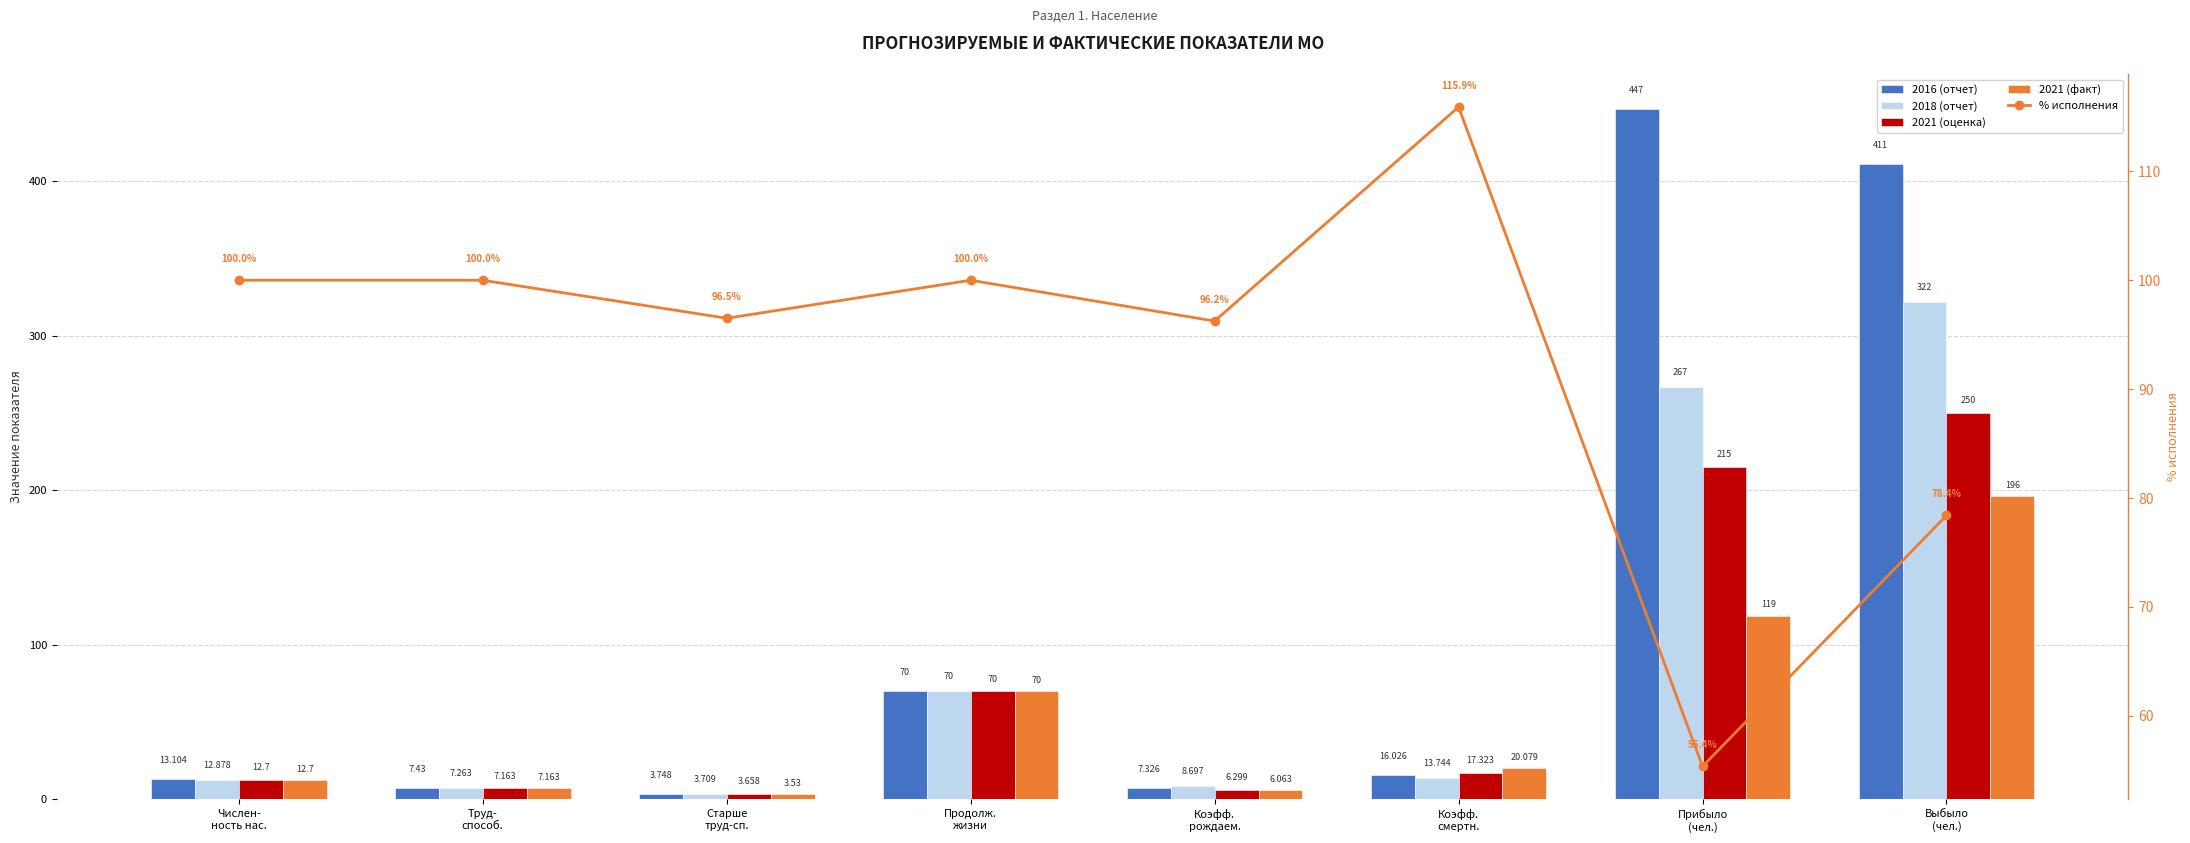

Read the % исполнения value at Продолж.
жизни.

100.0